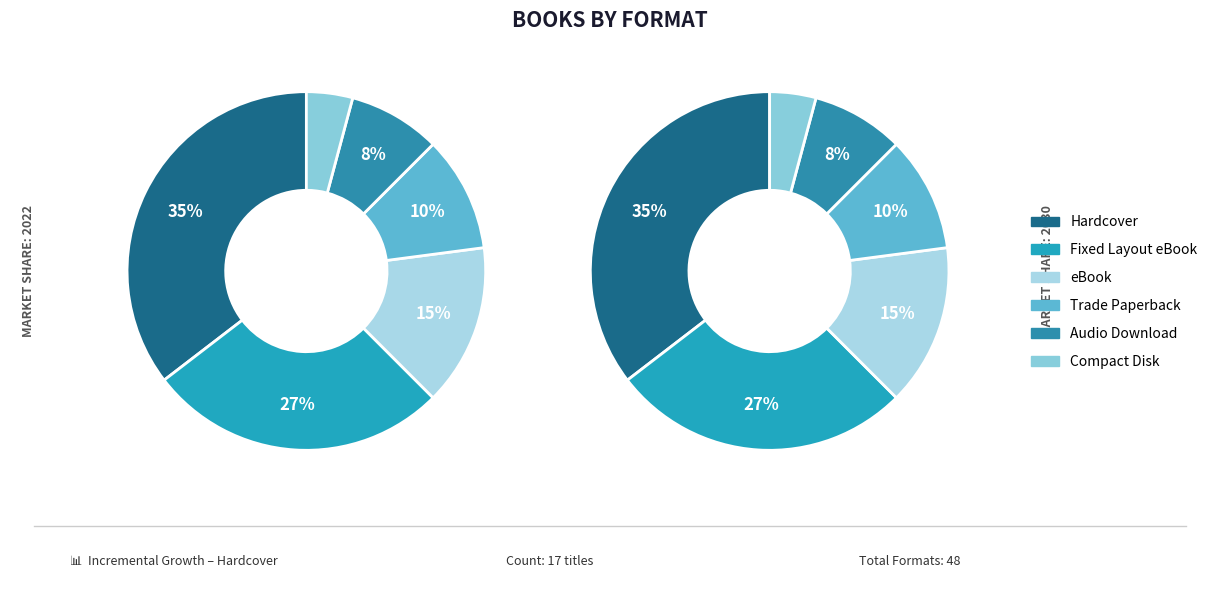

True or false: Hardcover accounts for 35% of the total.

True